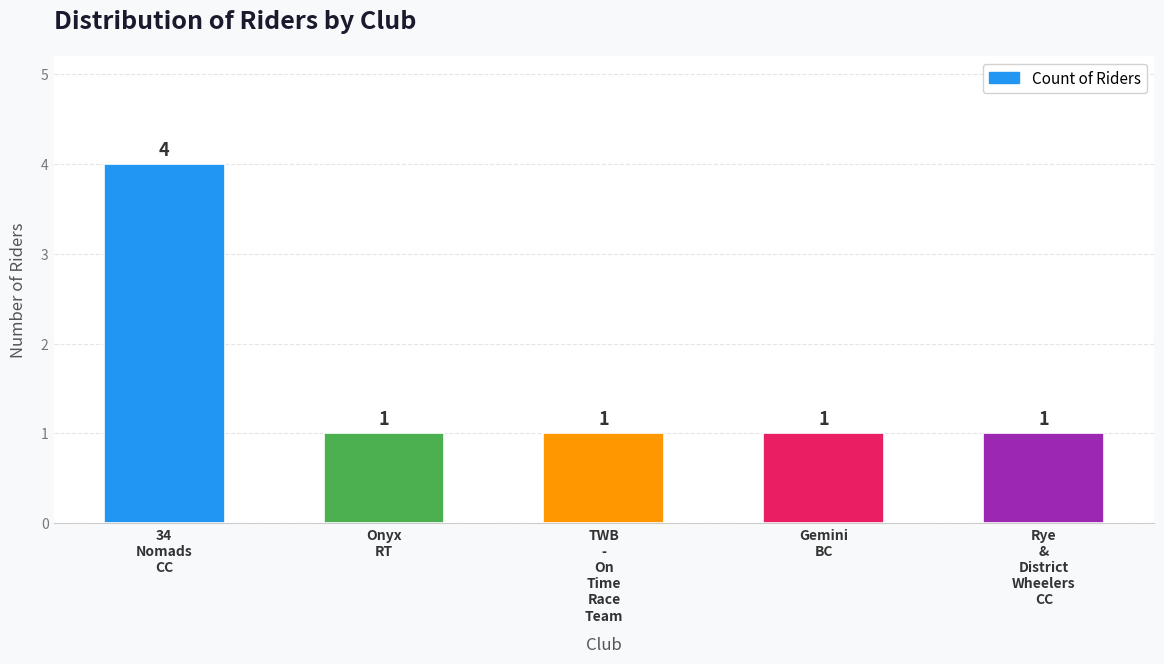

Which label corresponds to the largest value in the chart?

34
Nomads
CC